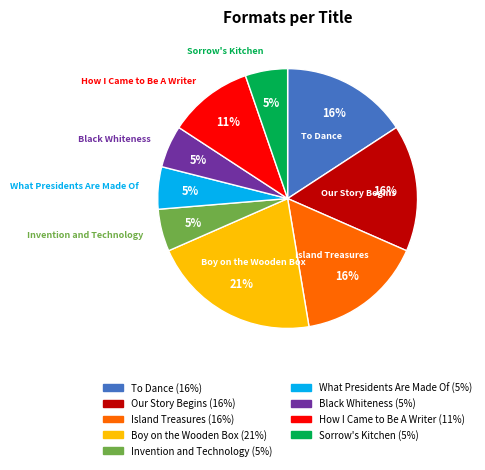

Does any single category account for the majority?

No